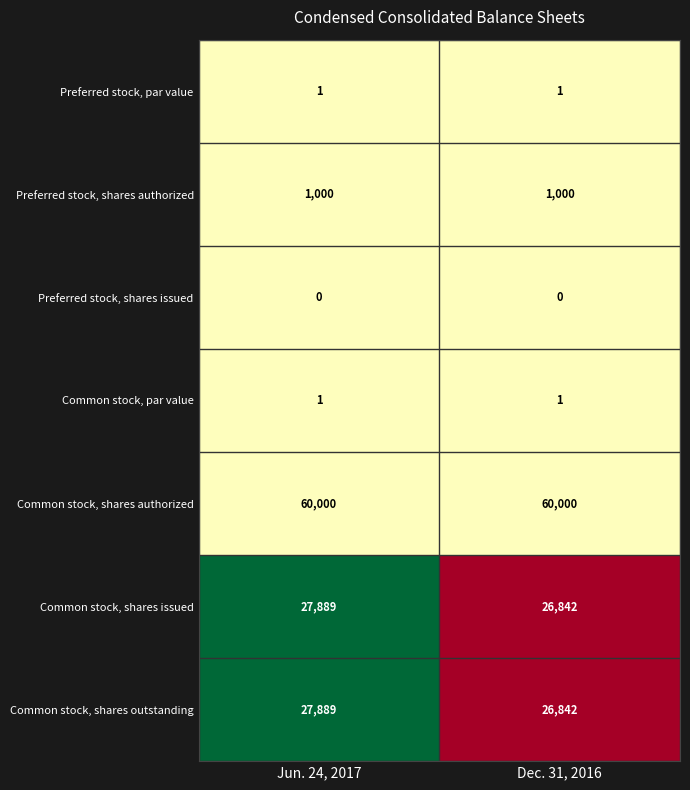

What is the spread (max minus min) of values at Dec. 31, 2016?

60000